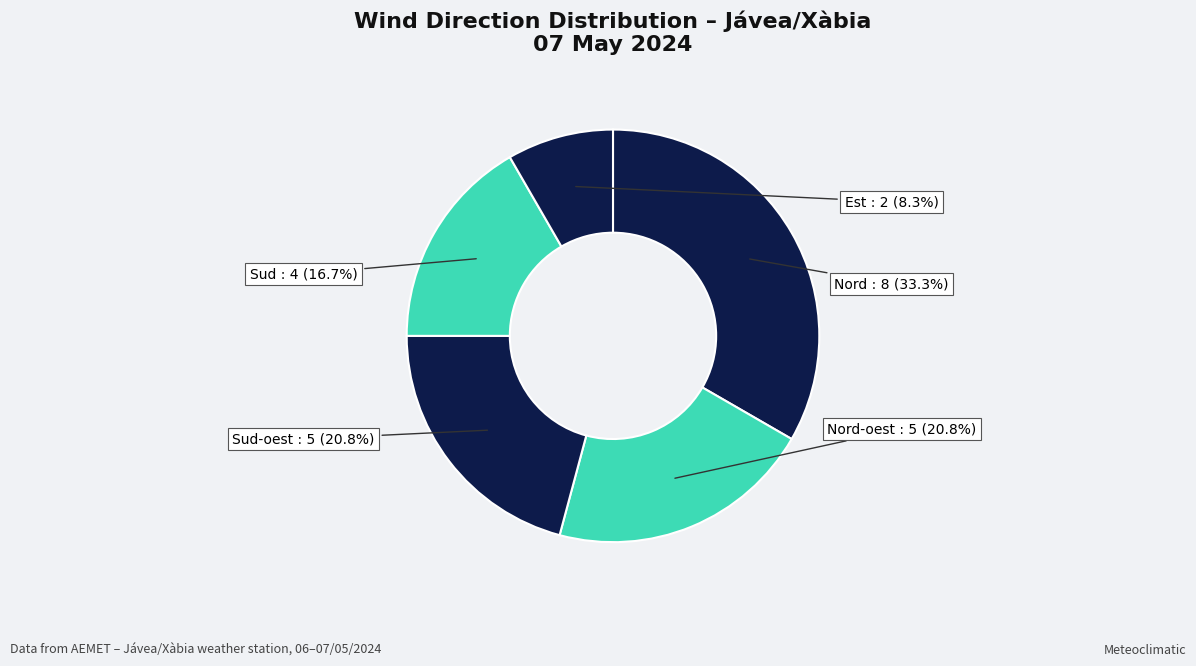

To the nearest percent, what portion does Est represent?

8%